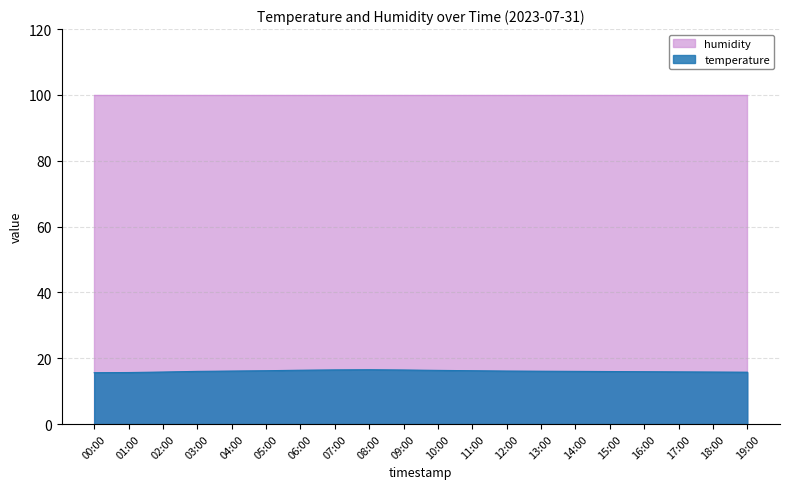

What is the value of the humidity point at the 1st from the left?

99.9